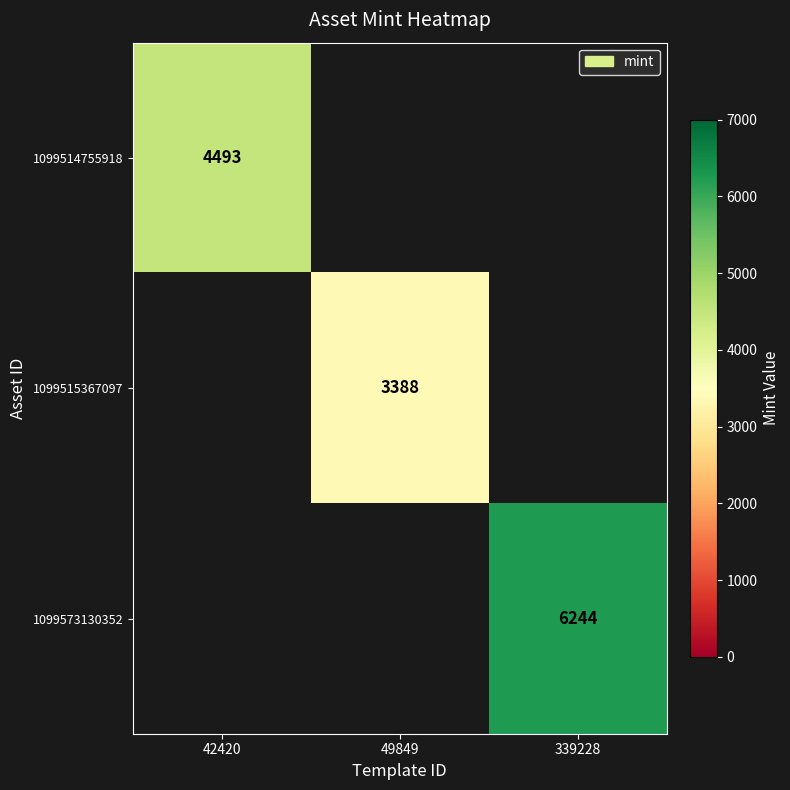

Is it true that 1099573130352 equals 2275.5 at 339228?

False